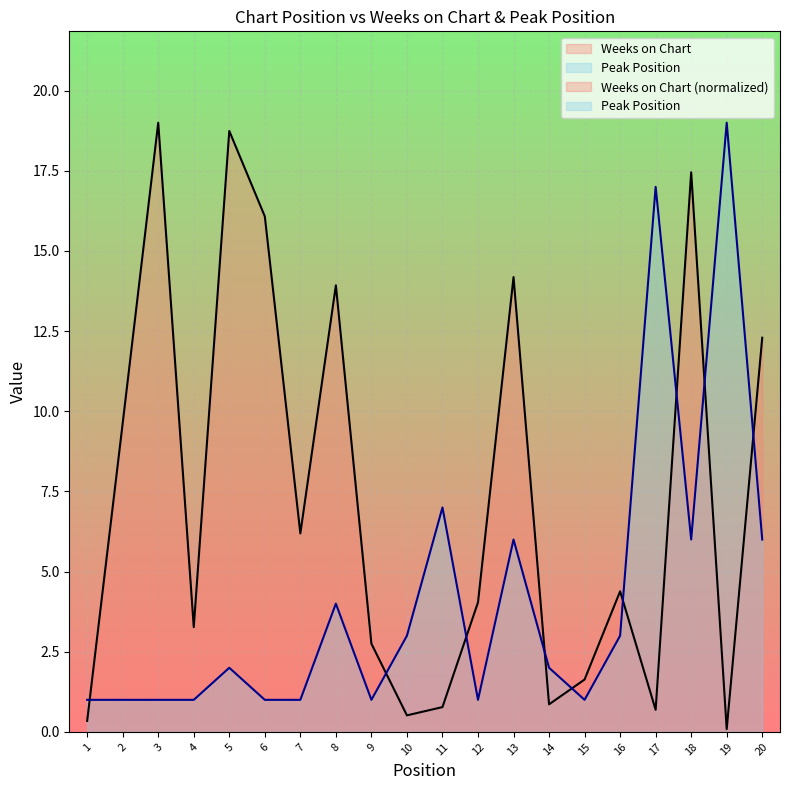

What is the value of the Peak Position point at the 20th from the left?

6.0